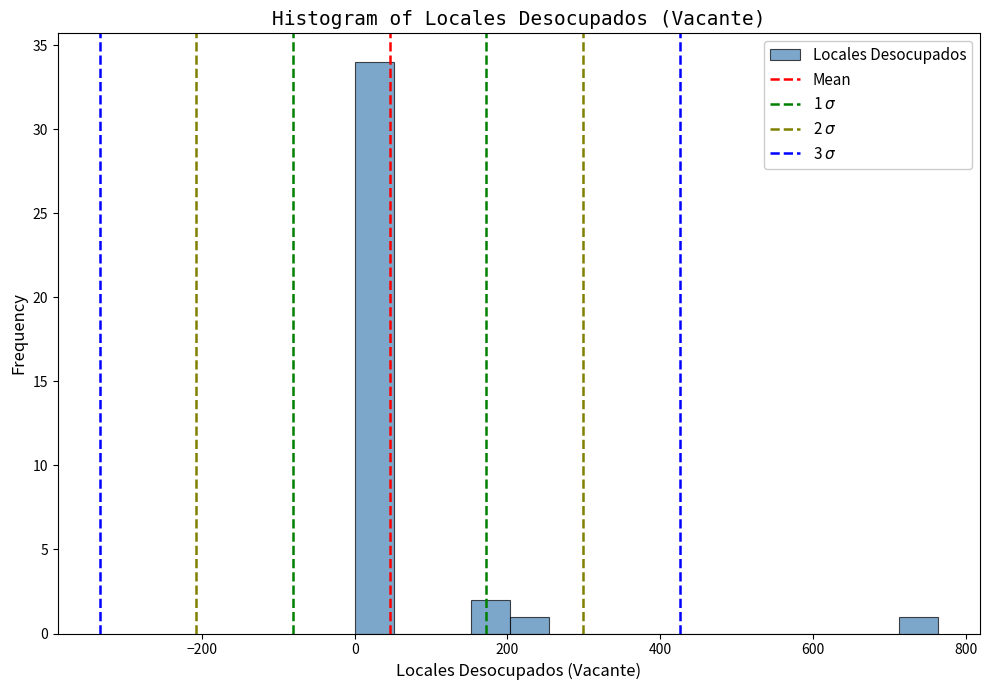

Around what value on the x-axis is the tallest bar? Give the approximate position of its centre, as read against the axis.

20